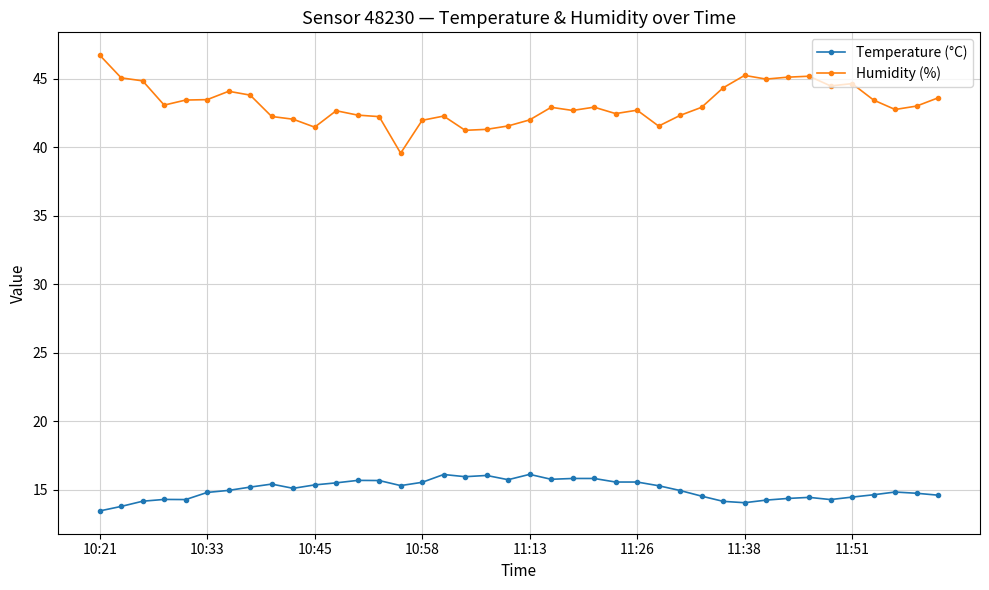

What is the value of the Temperature (°C) point at the 9th from the left?

15.4